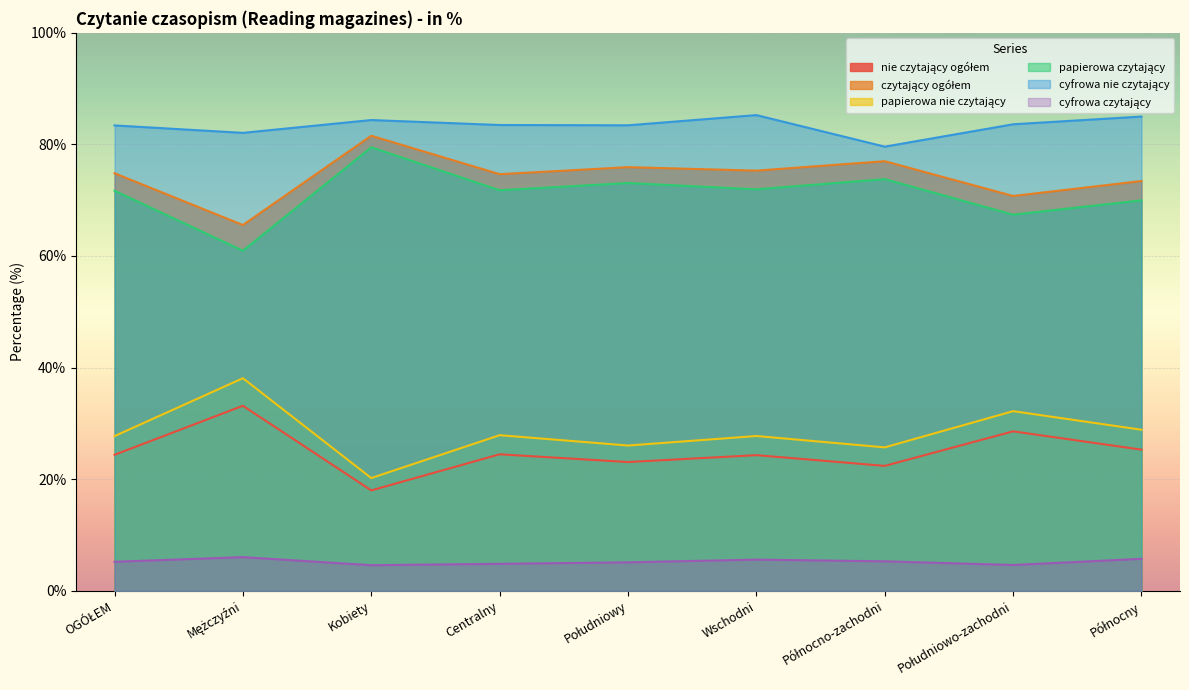

Is it true that nie czytający ogółem equals 24.3 at Wschodni?

True